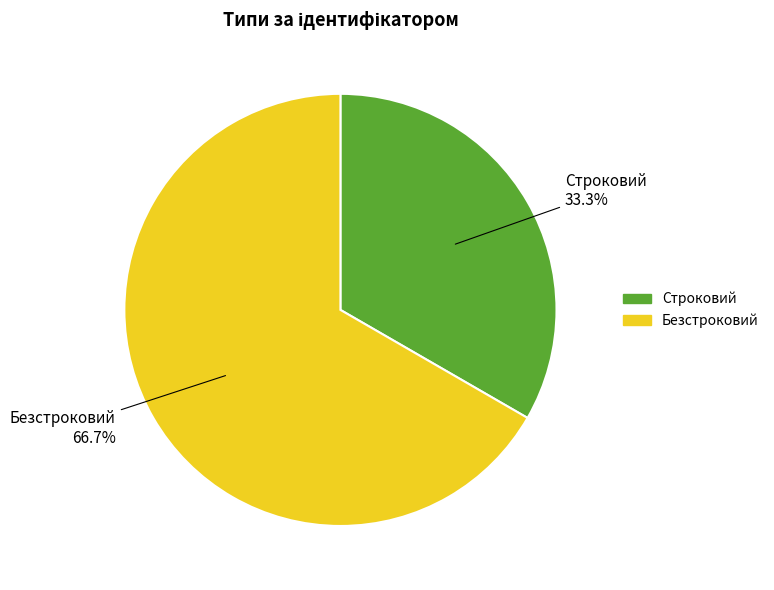

The Строковий slice represents 25% of the pie. True or false?

False